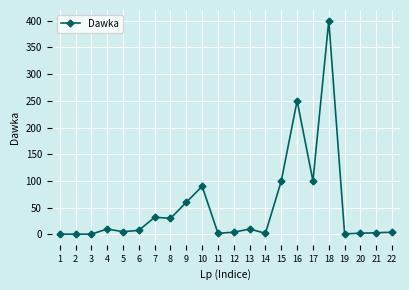

Which category has the highest value across all series?

18